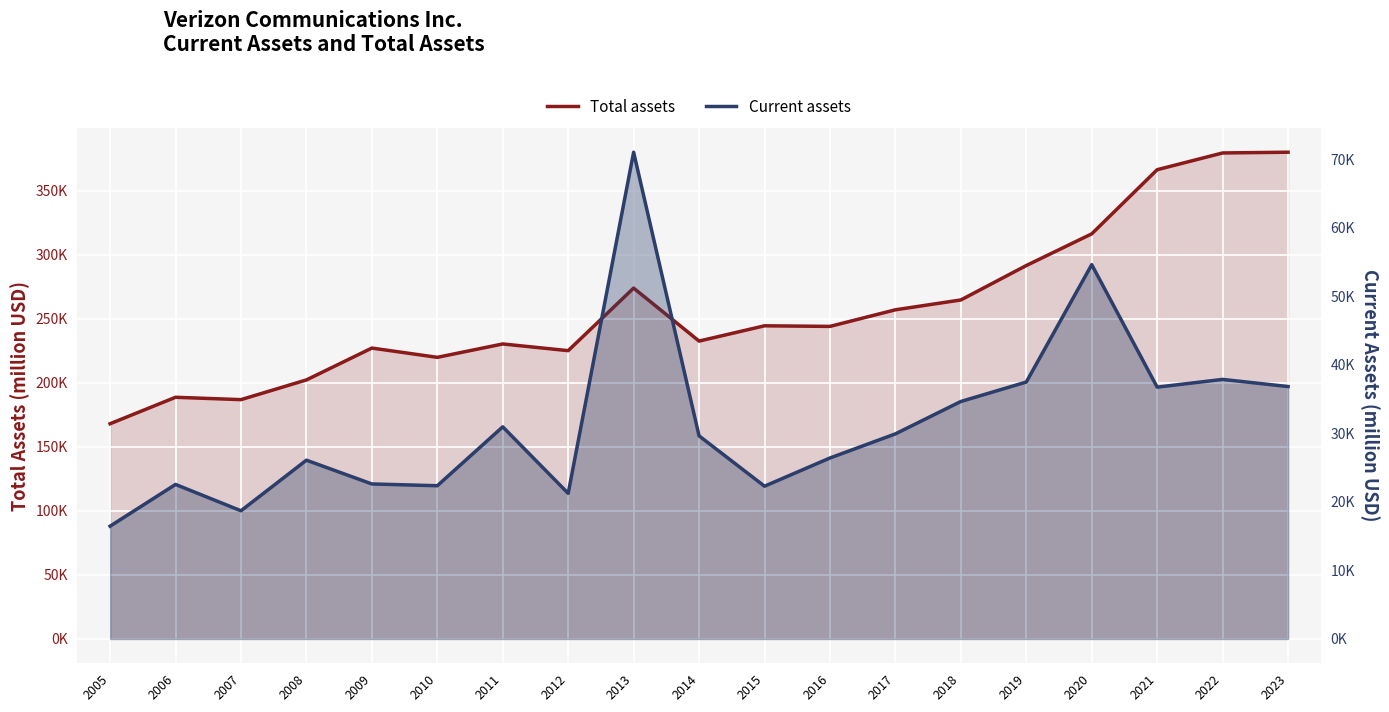

Does the chart display data point markers on the line(s)?

No